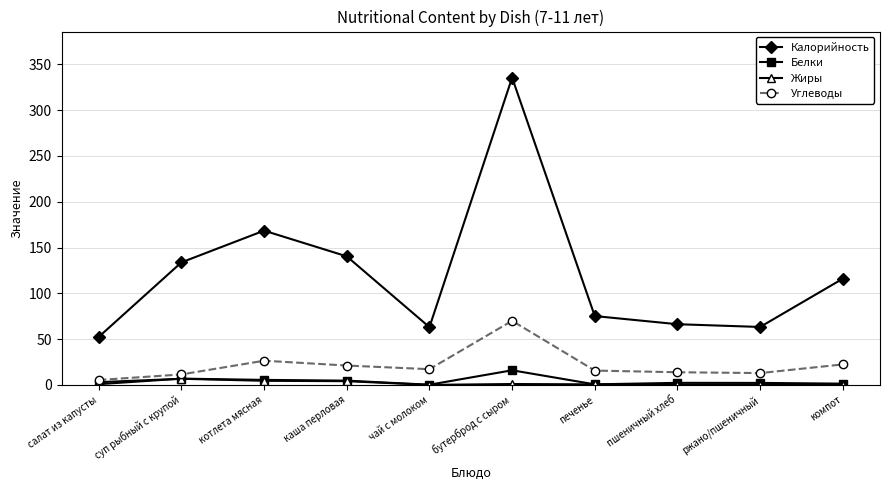

What is the total value across all series at пшеничный хлеб?

82.7